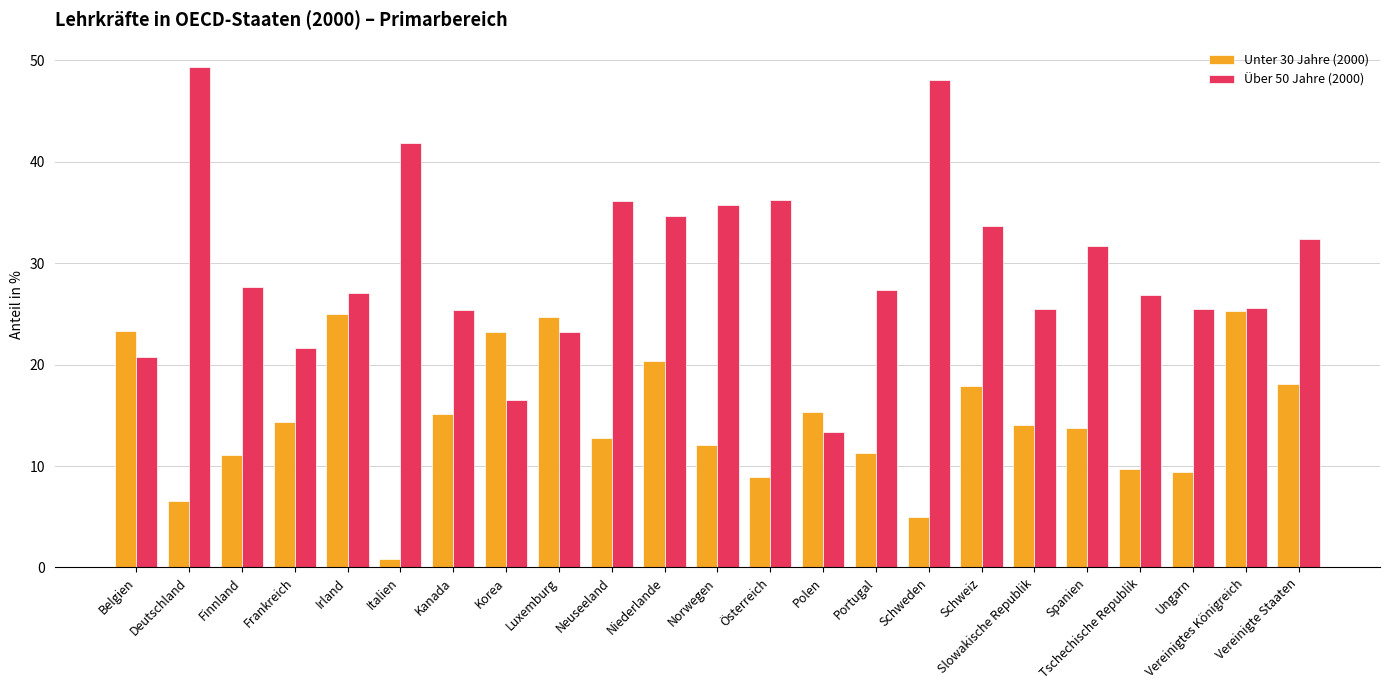

Does the chart contain any negative values?

No